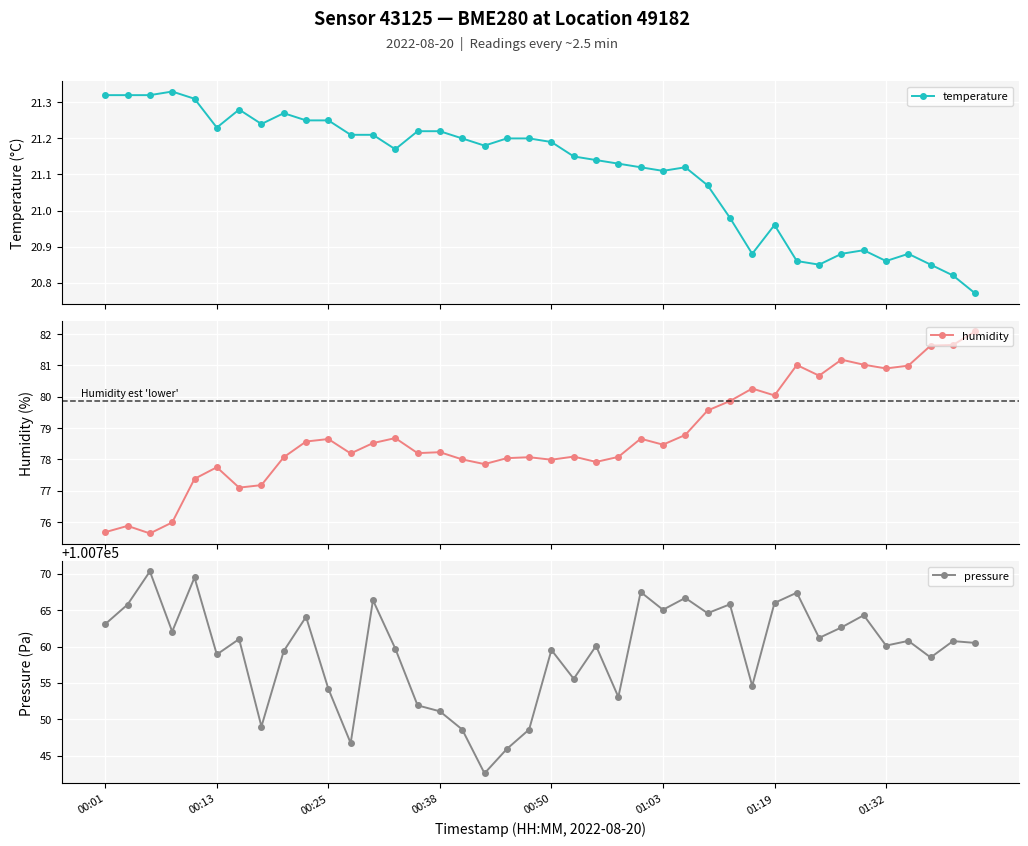

Reading right to left, list all the values displayed in this chart.

temperature: 20.8	20.8	20.9	20.9	20.9	20.9	20.9	20.9	20.9	21.0	20.9	21.0	21.1	21.1	21.1	21.1	21.1	21.1	21.1	21.2	21.2	21.2	21.2	21.2	21.2	21.2	21.2	21.2	21.2	21.2	21.2	21.3	21.2	21.3	21.2	21.3	21.3	21.3	21.3	21.3
humidity: 82.1	81.7	81.6	81.0	80.9	81.0	81.2	80.7	81.0	80.0	80.3	79.9	79.6	78.8	78.5	78.7	78.1	77.9	78.1	78.0	78.1	78.0	77.8	78.0	78.2	78.2	78.7	78.5	78.2	78.7	78.6	78.1	77.2	77.1	77.8	77.4	76.0	75.6	75.9	75.7
pressure: 100760.5	100760.8	100758.5	100760.8	100760.1	100764.3	100762.6	100761.2	100767.4	100766.0	100754.6	100765.8	100764.6	100766.7	100765.1	100767.5	100753.1	100760.1	100755.6	100759.5	100748.6	100745.9	100742.6	100748.6	100751.1	100751.9	100759.7	100766.4	100746.7	100754.2	100764.1	100759.4	100749.0	100761.0	100758.9	100769.5	100762.1	100770.3	100765.8	100763.1